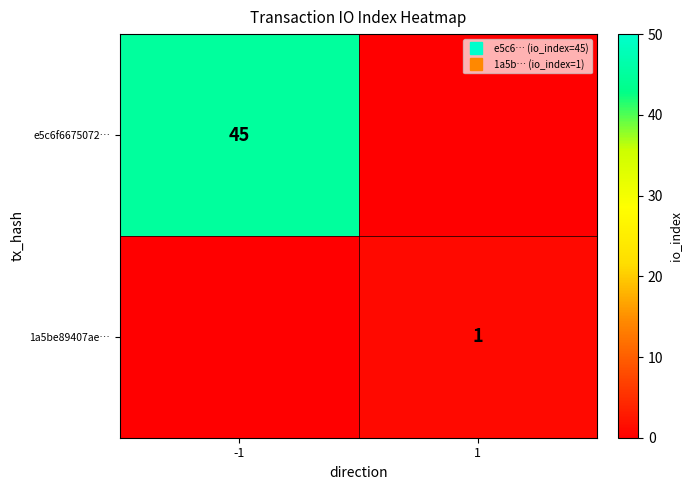

True or false: 1a5be89407ae… has a value of 0 at 1.

False